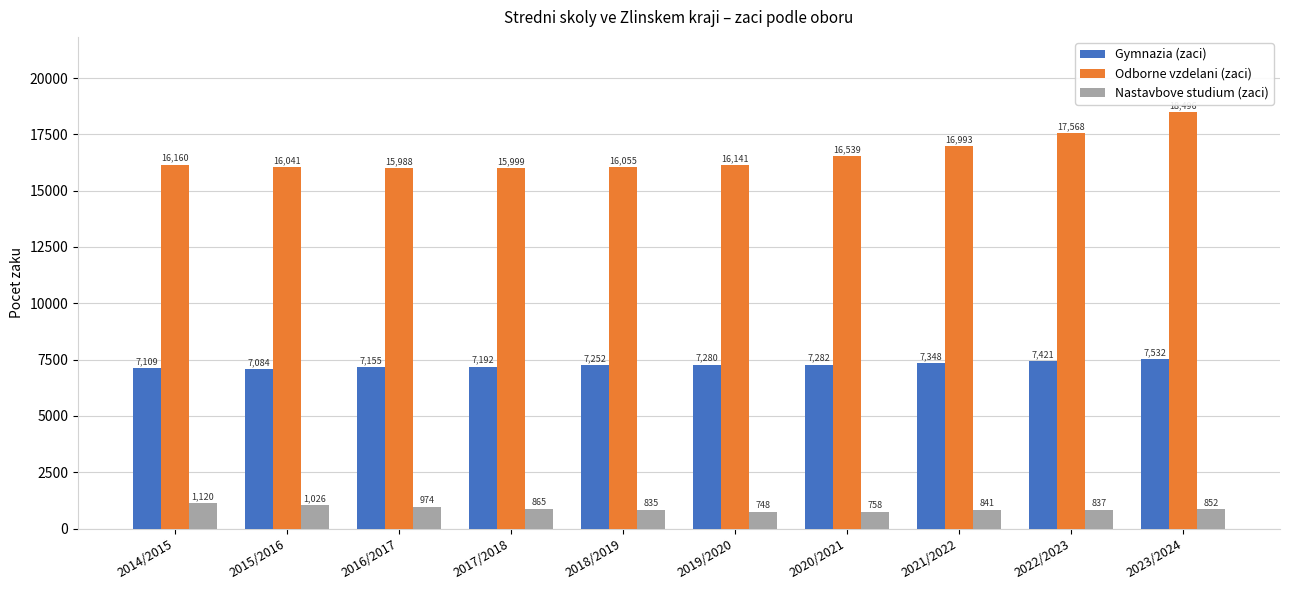

Is it true that Nastavbove studium (zaci) equals 1633 at 2016/2017?

False